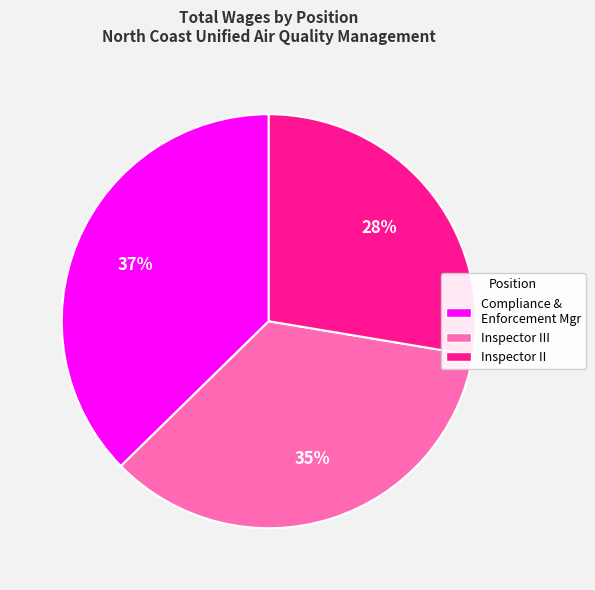

To the nearest percent, what is the average slice percentage?

33%